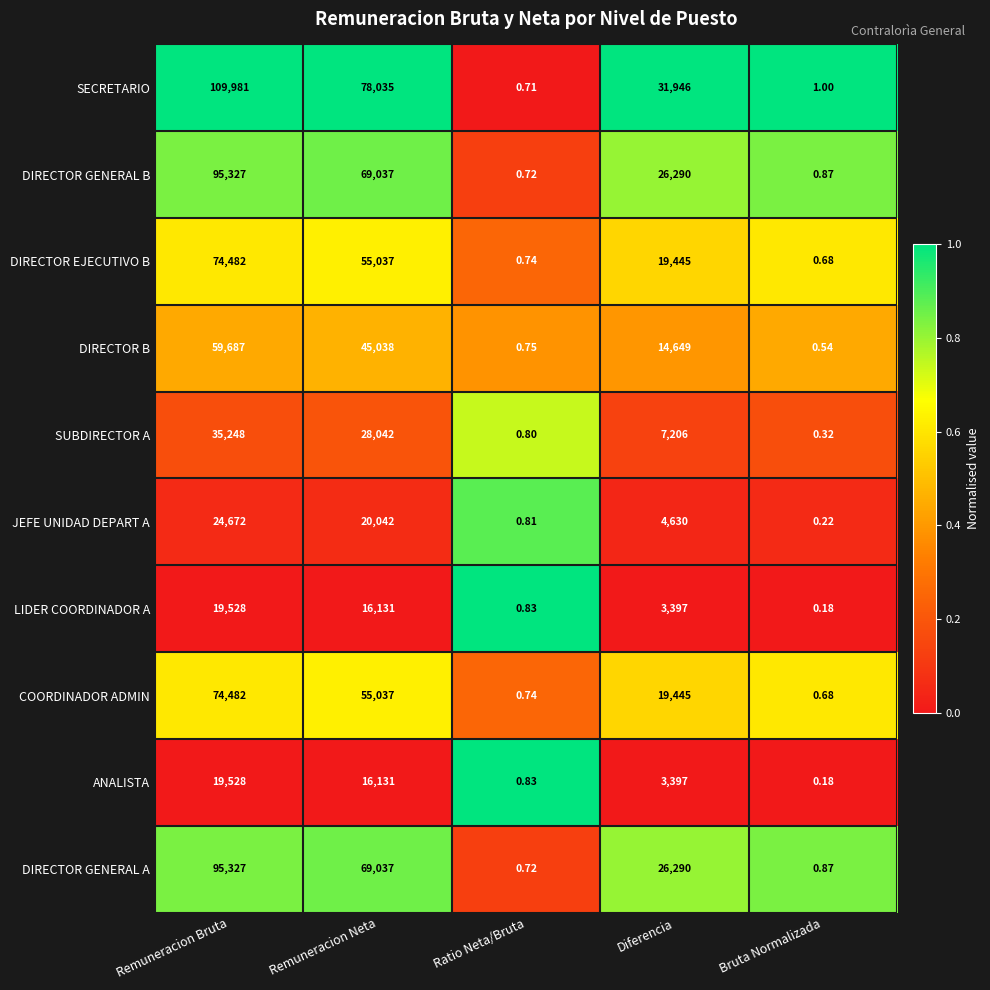

List the labels in order of COORDINADOR ADMIN value, smallest first.

Bruta Normalizada, Ratio Neta/Bruta, Diferencia, Remuneracion Neta, Remuneracion Bruta